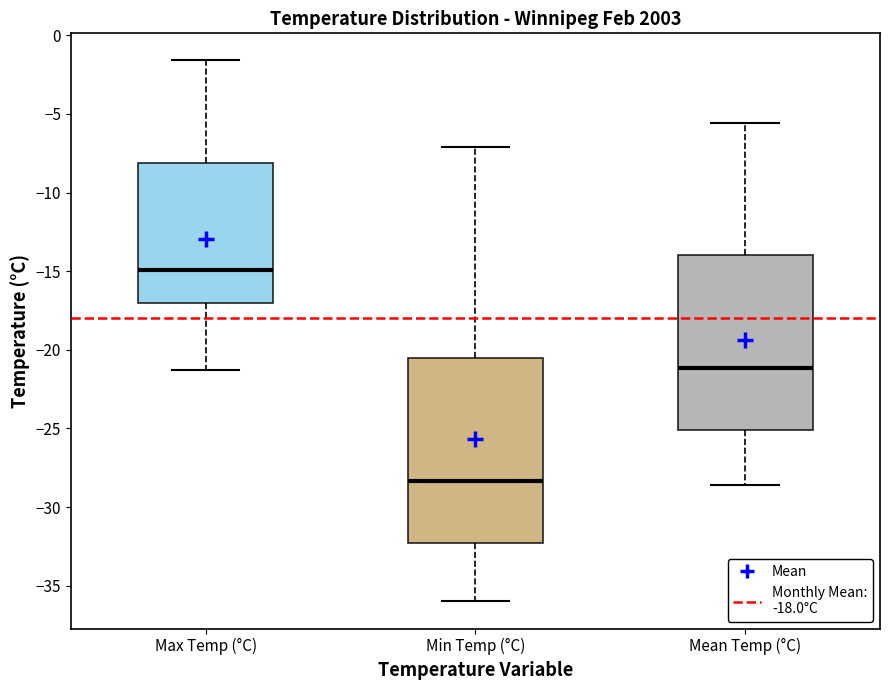

Reading left to right, read every box against the y-axis: the position of its median line, the range the box covers, and the ends of its whiskers. The values are not printed on the chart, so give them approximately, as read against the axis.

Max Temp (°C): median -15.0, box -17.0 to -8.0, whiskers -21.5 to -1.5
Min Temp (°C): median -28.5, box -32.5 to -20.5, whiskers -36.0 to -7.0
Mean Temp (°C): median -21.0, box -25.0 to -14.0, whiskers -28.5 to -5.5